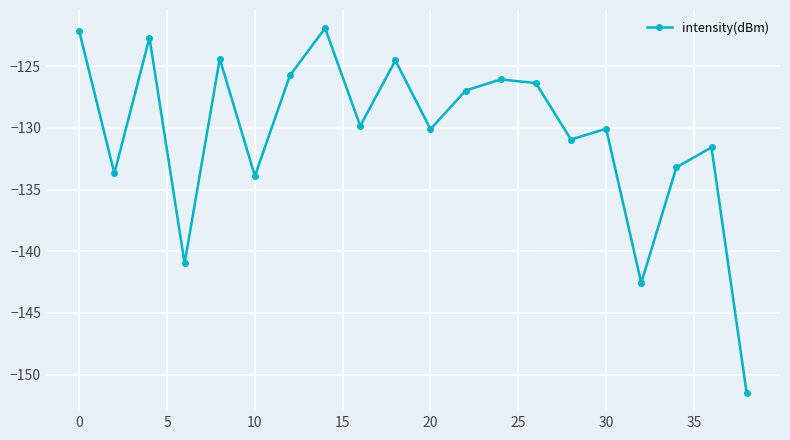

True or false: there are more than 1 points higher than both neighbors.

True